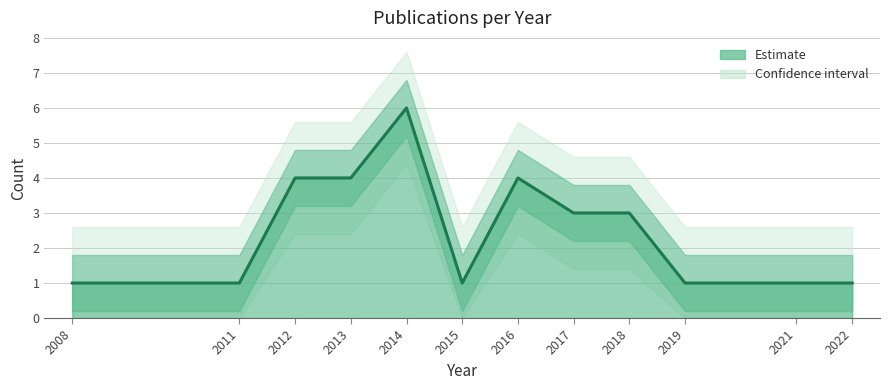

How many values are between 1 and 4?

11